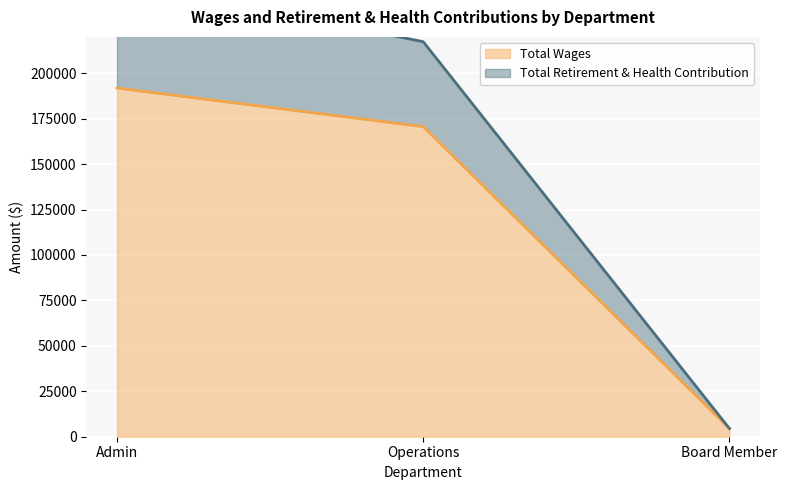

List the labels in order of Total Retirement & Health Contribution value, smallest first.

Board Member, Operations, Admin